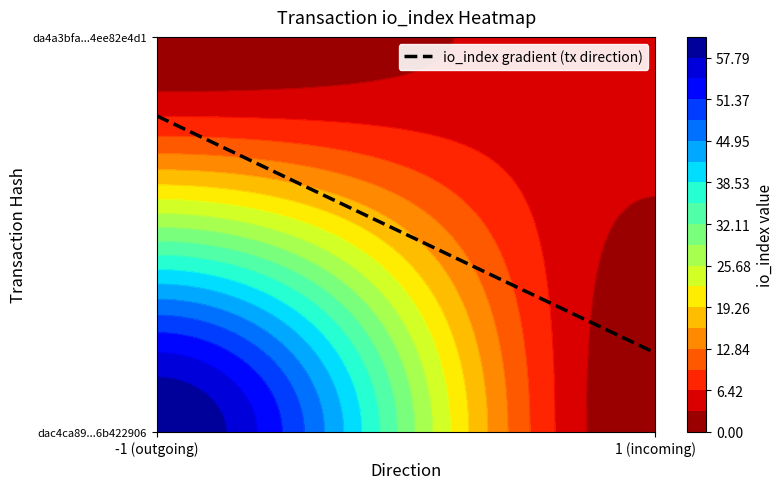

Is it true that da4a3bfa67d533e81ee856122863324ee82e4d1 equals 0 at direction?

False